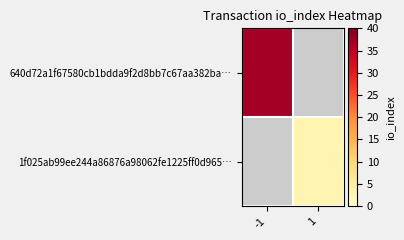

Which series has the largest range (max minus min)?

640d72a1f67580cb1bdda9f2d8bb7c67aa382ba…